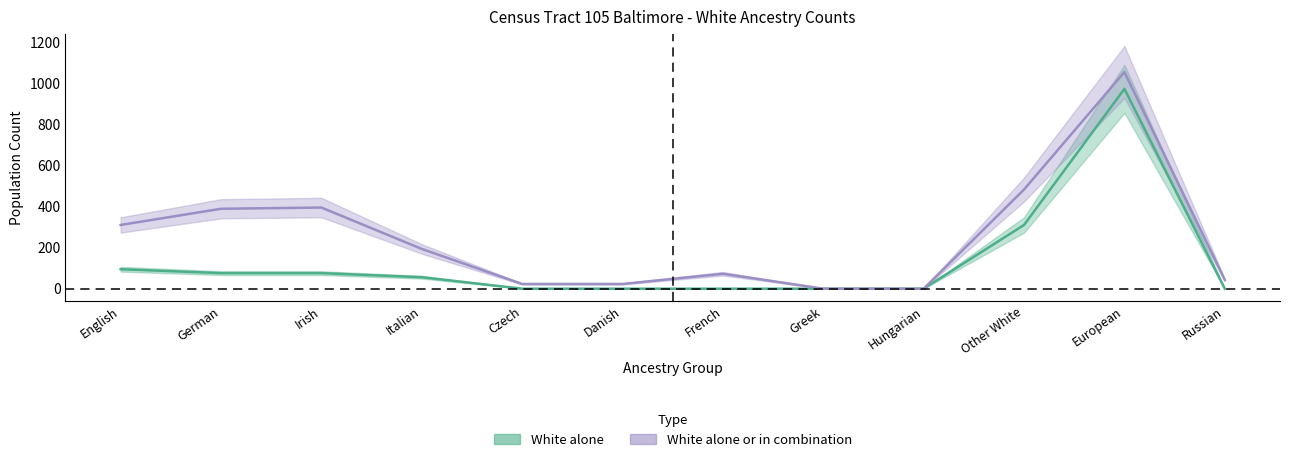

What are all the series names shown in the legend?

White alone, White alone or in combination